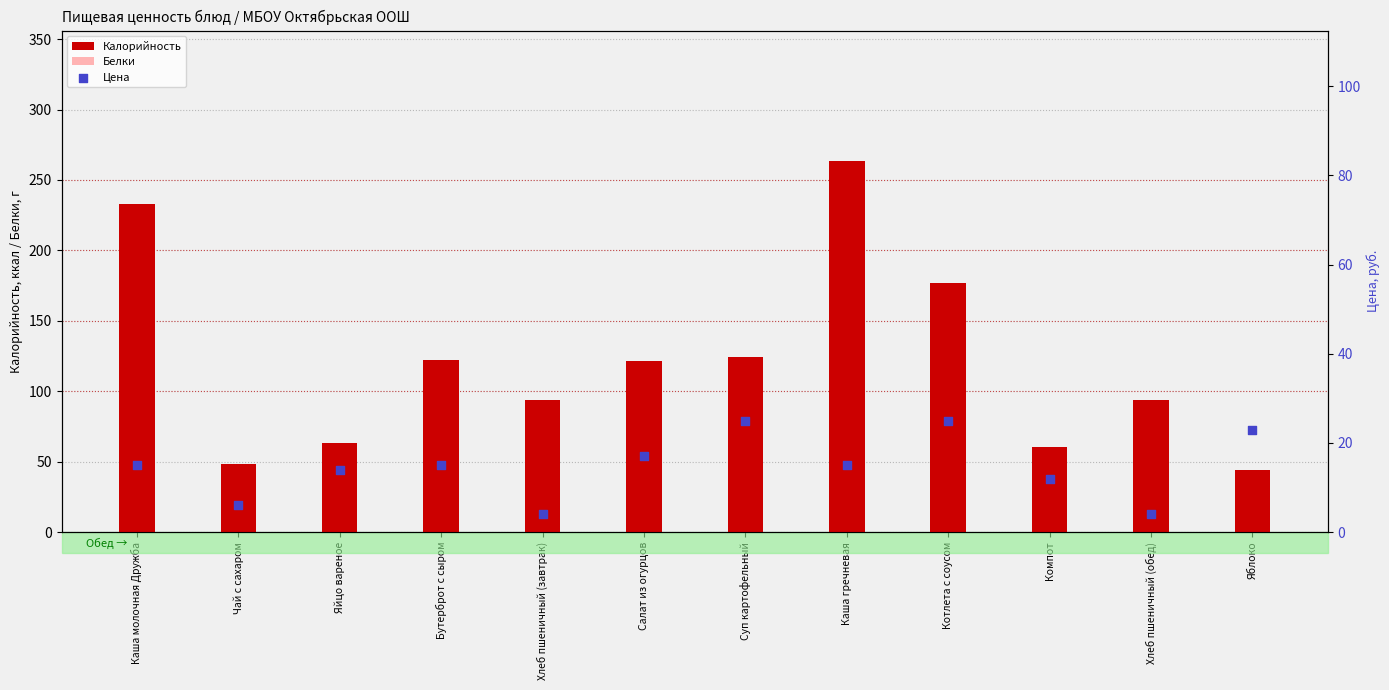

Which series reaches the maximum Y coordinate?

Калорийность